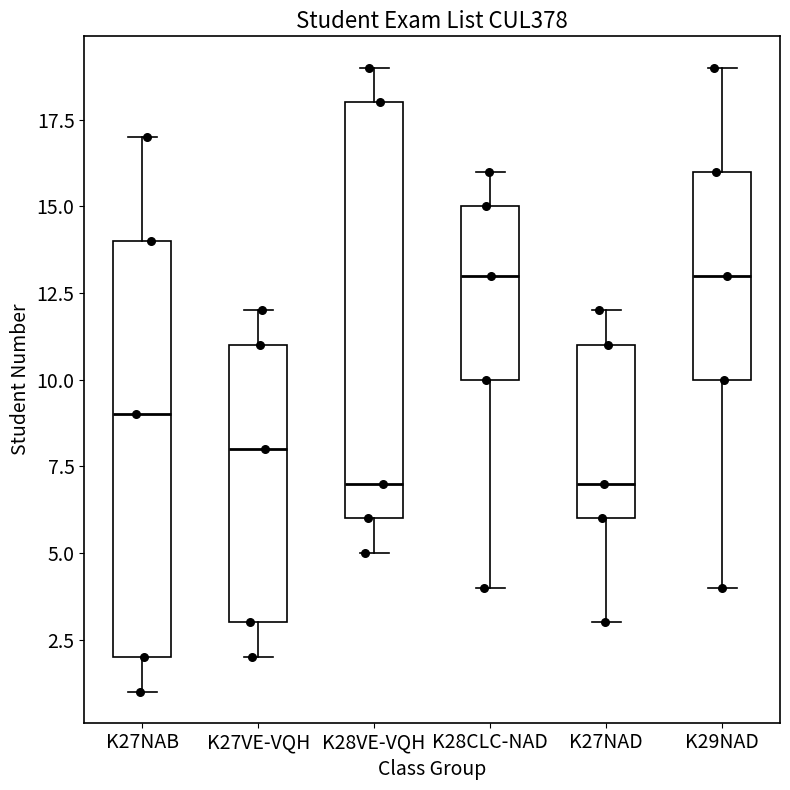

Reading left to right, transcribe this box plot: for each box, give where its median line is, the range the box spans, and where its two whiskers end, as read against the y-axis. The values are not printed on the chart, so give them approximately, as read against the axis.

K27NAB: median 9, box 2 to 14, whiskers 1 to 17
K27VE-VQH: median 8, box 3 to 11, whiskers 2 to 12
K28VE-VQH: median 7, box 6 to 18, whiskers 5 to 19
K28CLC-NAD: median 13, box 10 to 15, whiskers 4 to 16
K27NAD: median 7, box 6 to 11, whiskers 3 to 12
K29NAD: median 13, box 10 to 16, whiskers 4 to 19